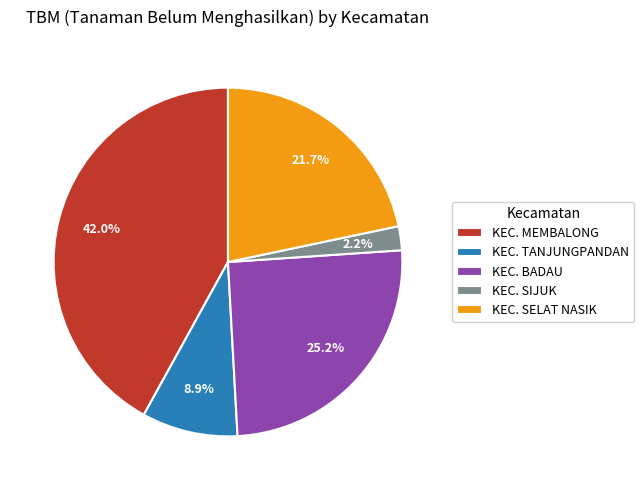

Count the number of slices in the pie.

5